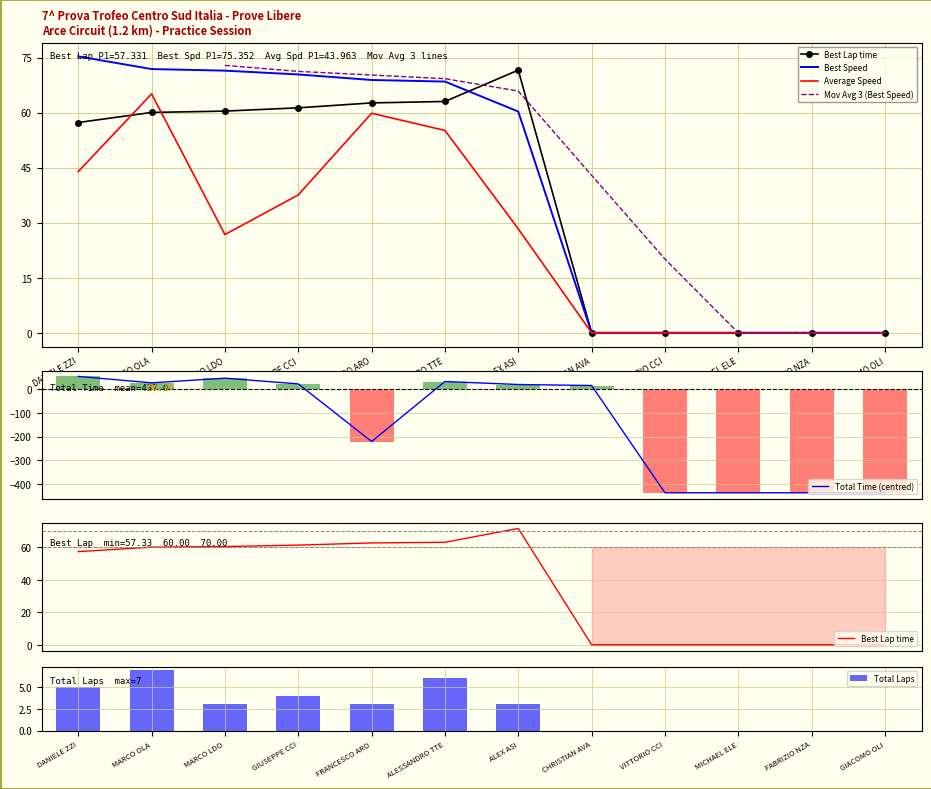

What is the maximum value for Total Time (centred)?

54.4